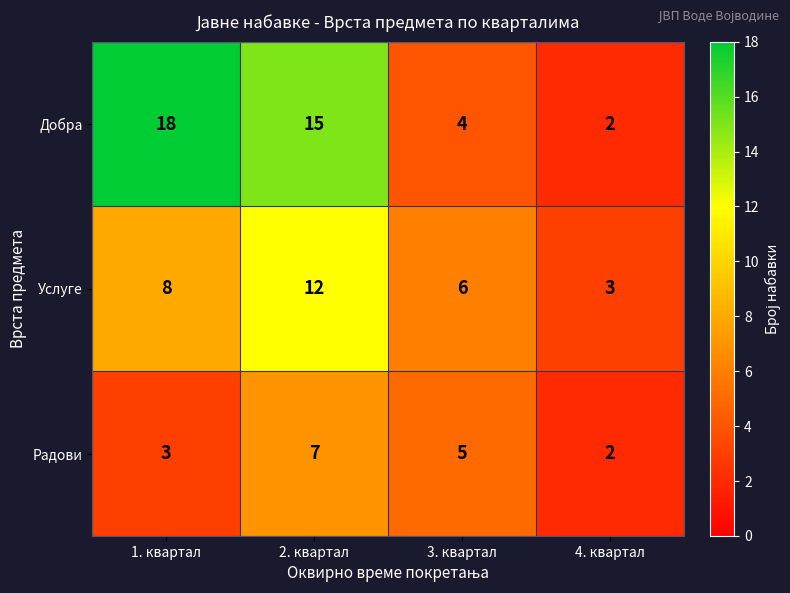

What is the total value across all series at 2. квартал?

34